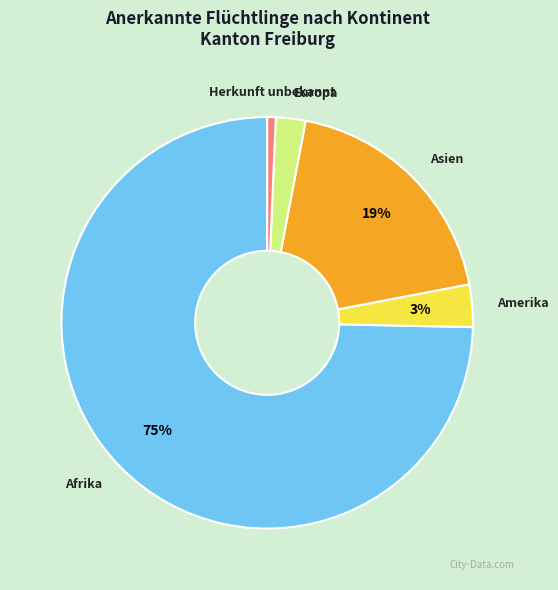

Which has a higher value, Afrika or Herkunft unbekannt?

Afrika